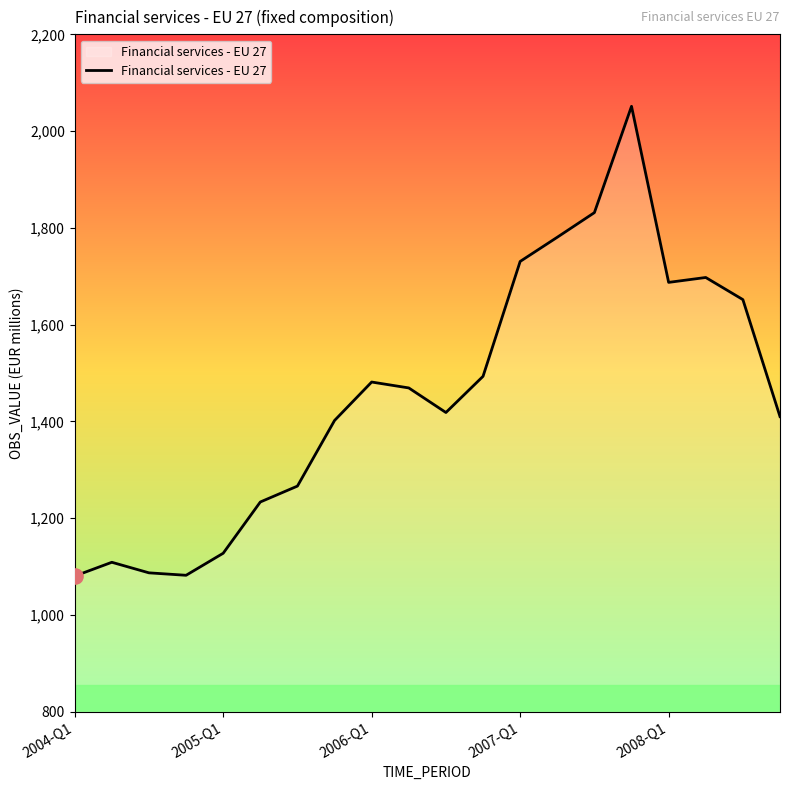

What is the difference between the maximum and minimum values?

970.9